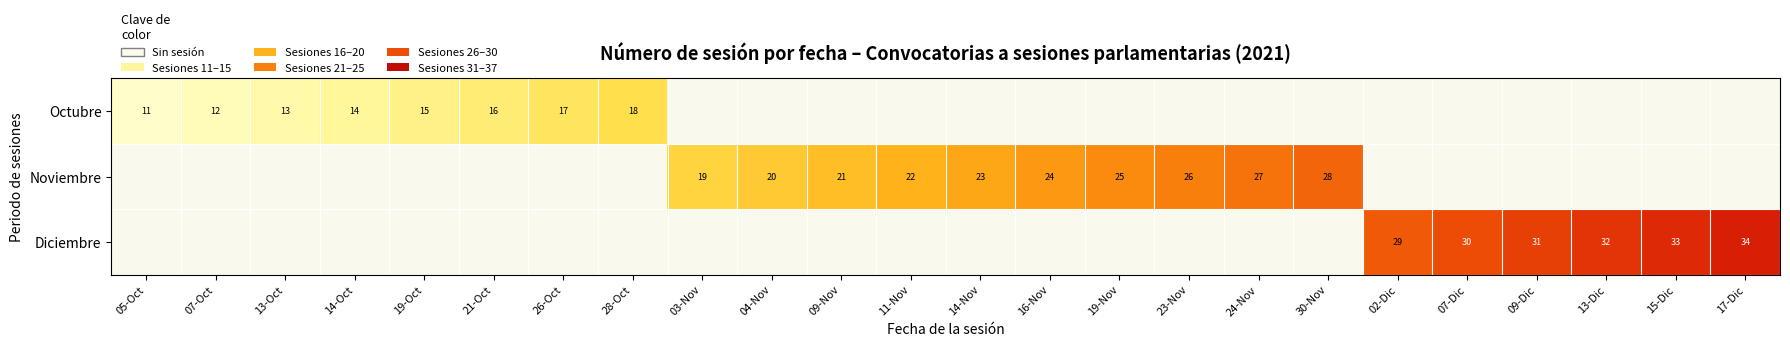

True or false: Octubre has a value of 11 at 05-Oct.

True